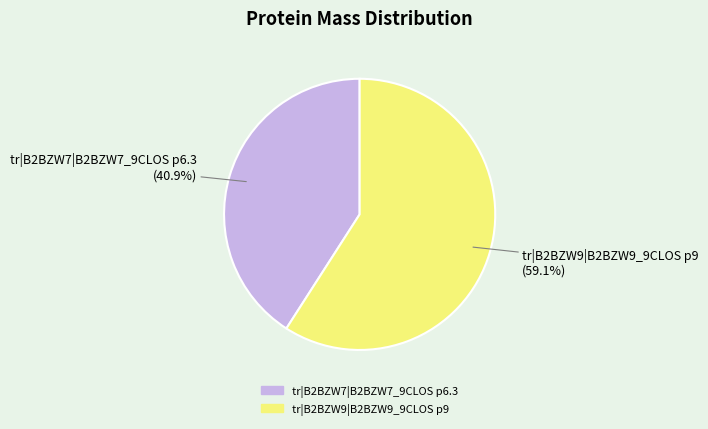

To the nearest percent, what is the difference between the tr|B2BZW7|B2BZW7_9CLOS p6.3 and tr|B2BZW9|B2BZW9_9CLOS p9 slice percentages?

18%